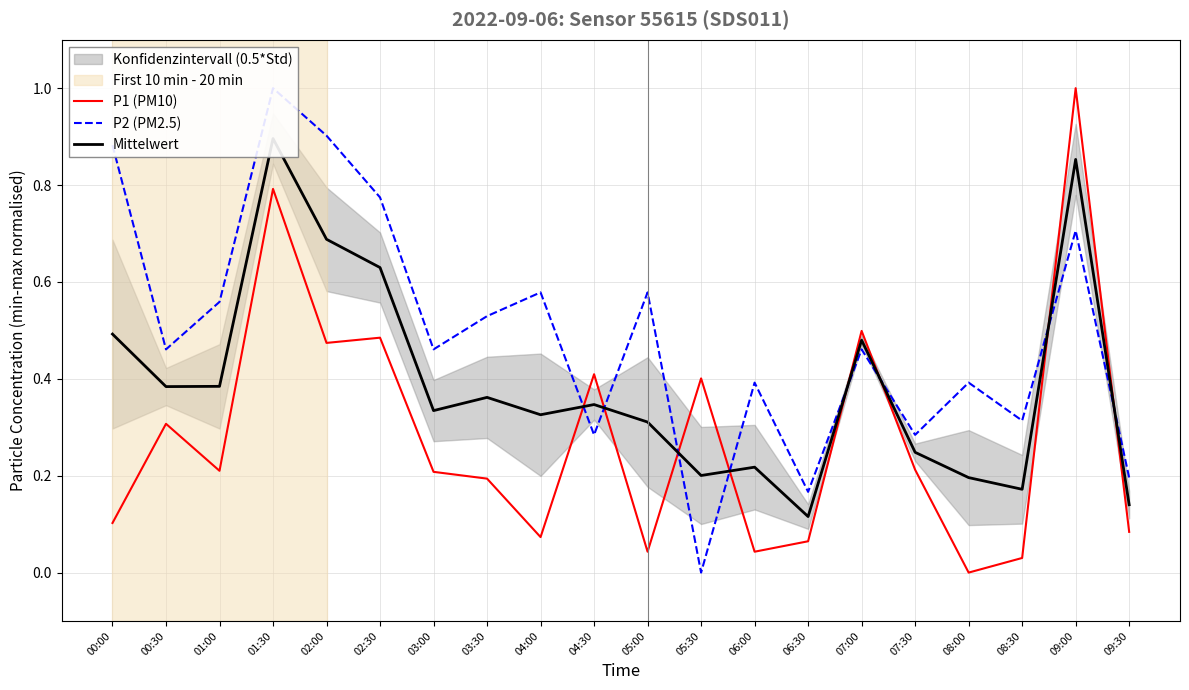

How many interior local valleys does the Mittelwert series have?

6